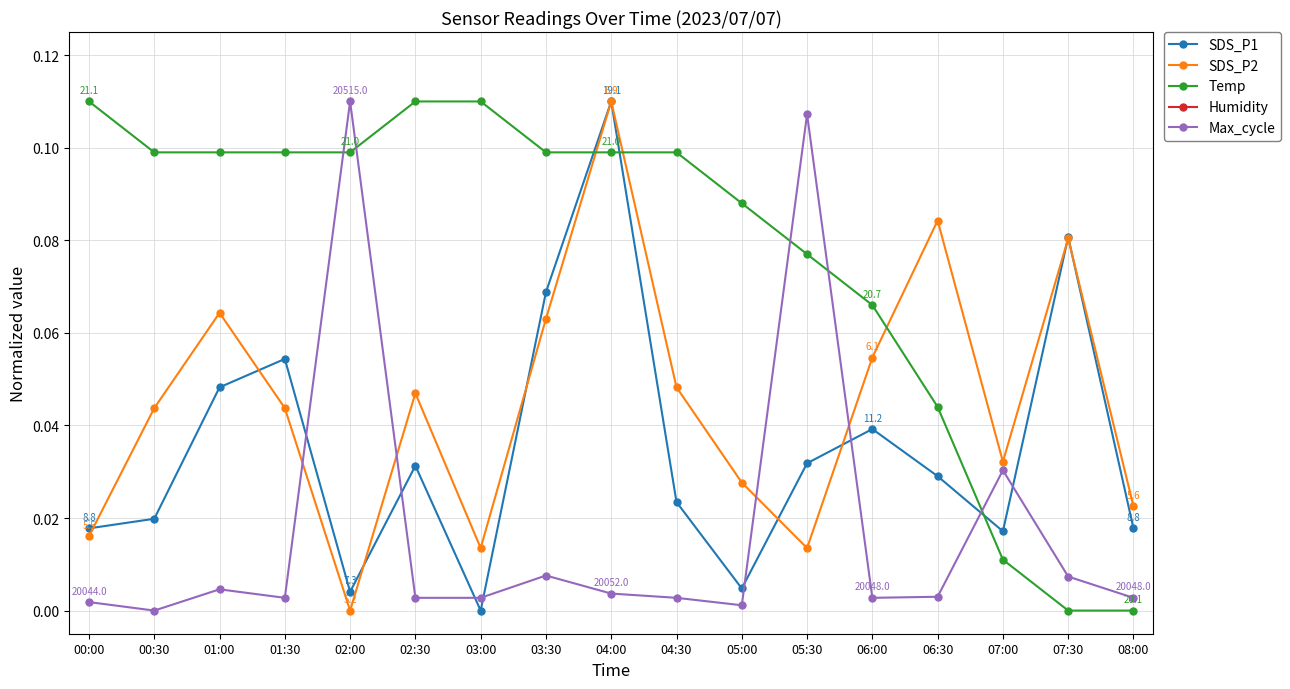

Rank the categories by Max_cycle value from lowest to highest.

00:30, 05:00, 00:00, 01:30, 02:30, 03:00, 04:30, 06:00, 08:00, 06:30, 04:00, 01:00, 07:30, 03:30, 07:00, 05:30, 02:00